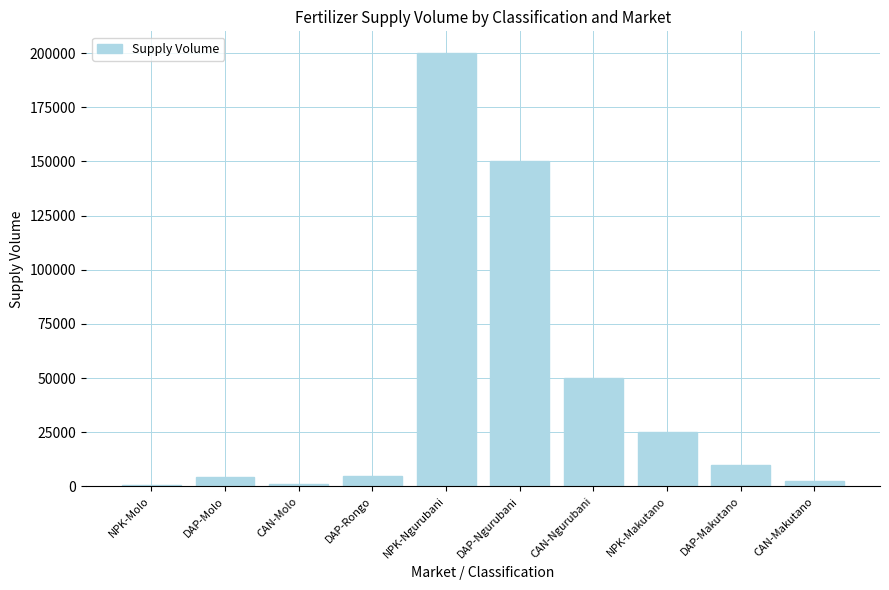

What is the minimum value shown in the chart?

750